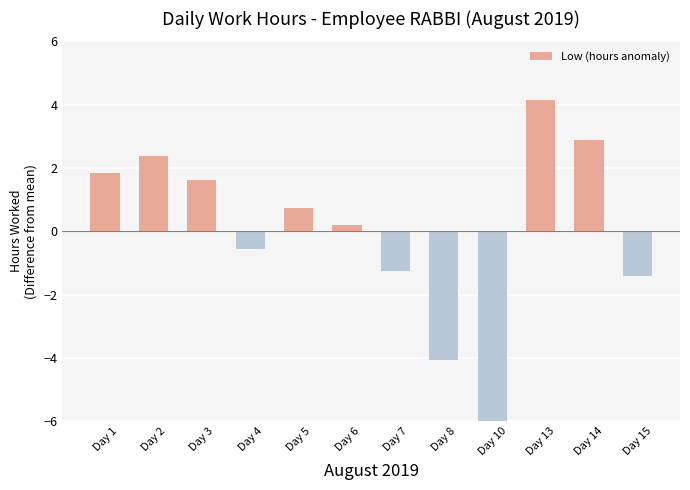

The chart shows a value of -2.5 at Day 15. True or false?

False